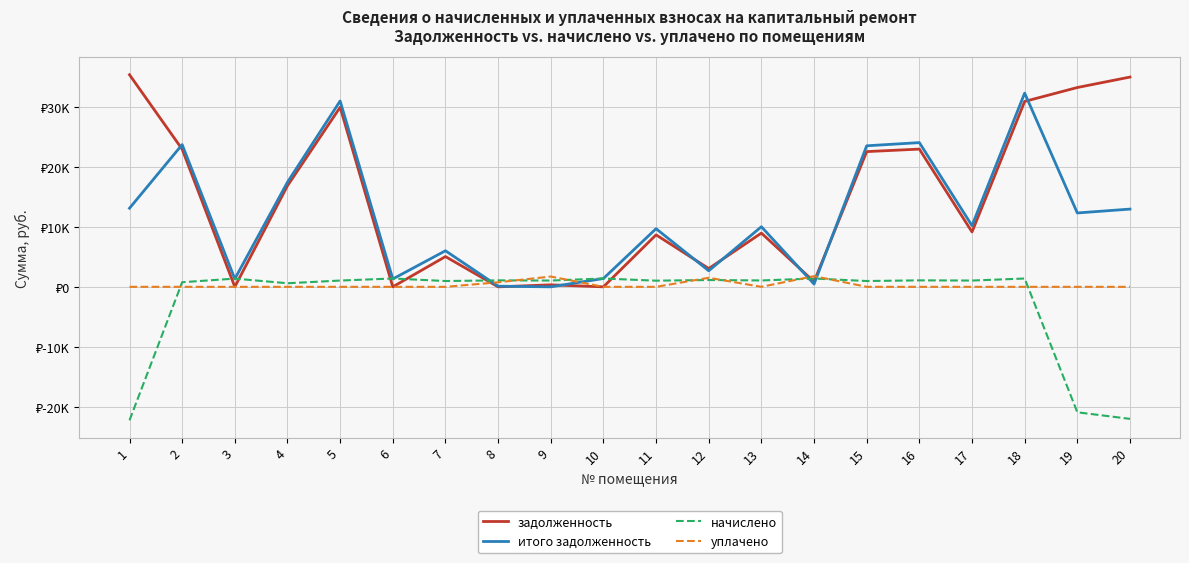

Is this an area chart (filled region under the line)?

No